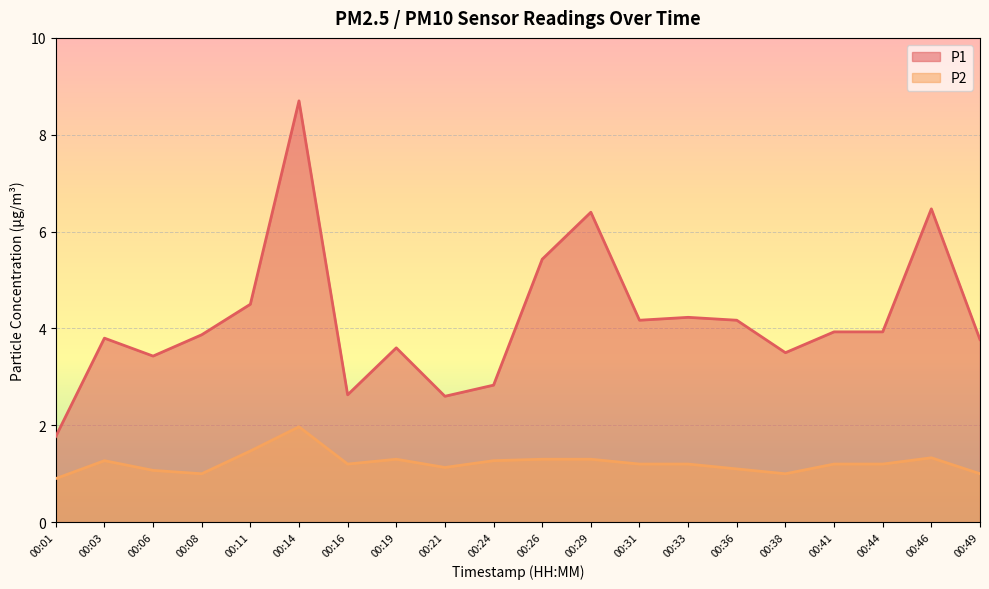

At which category is the sum across all series the highest?

00:14